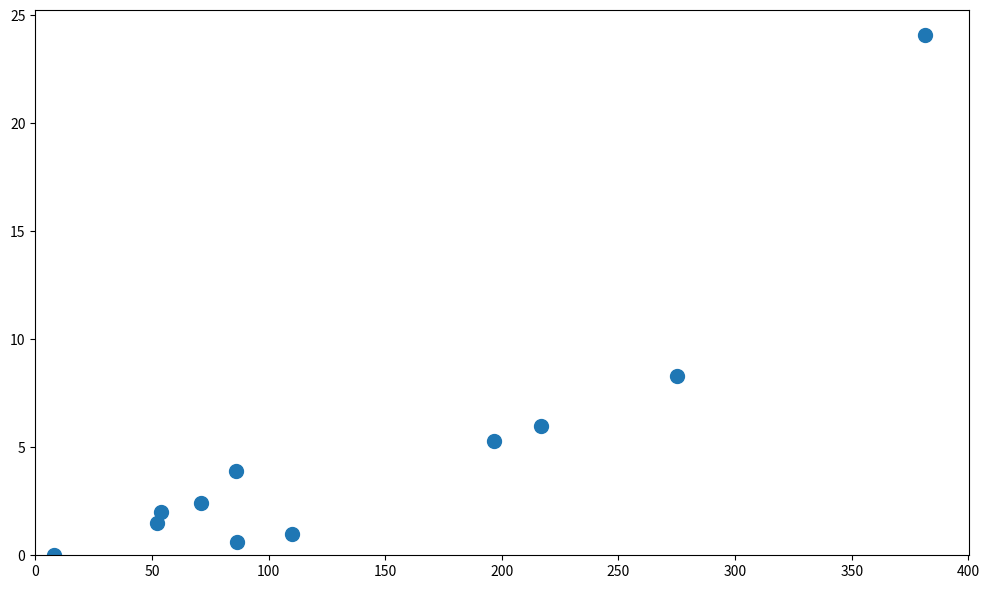

What Y value in the scatter plot is closest to 12?

8.3